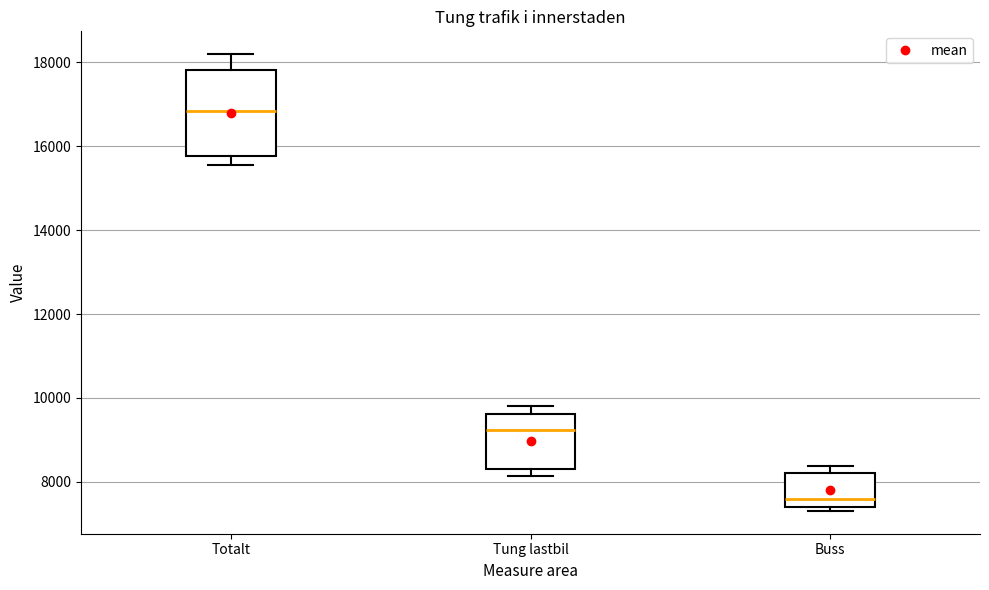

Reading left to right, transcribe this box plot: for each box, give where its median line is, the range the box spans, and where its two whiskers end, as read against the y-axis. The values are not printed on the chart, so give them approximately, as read against the axis.

Totalt: median 16800, box 15800 to 17800, whiskers 15600 to 18200
Tung lastbil: median 9200, box 8400 to 9600, whiskers 8200 to 9800
Buss: median 7600, box 7400 to 8200, whiskers 7400 (just below the box's lower edge) to 8400